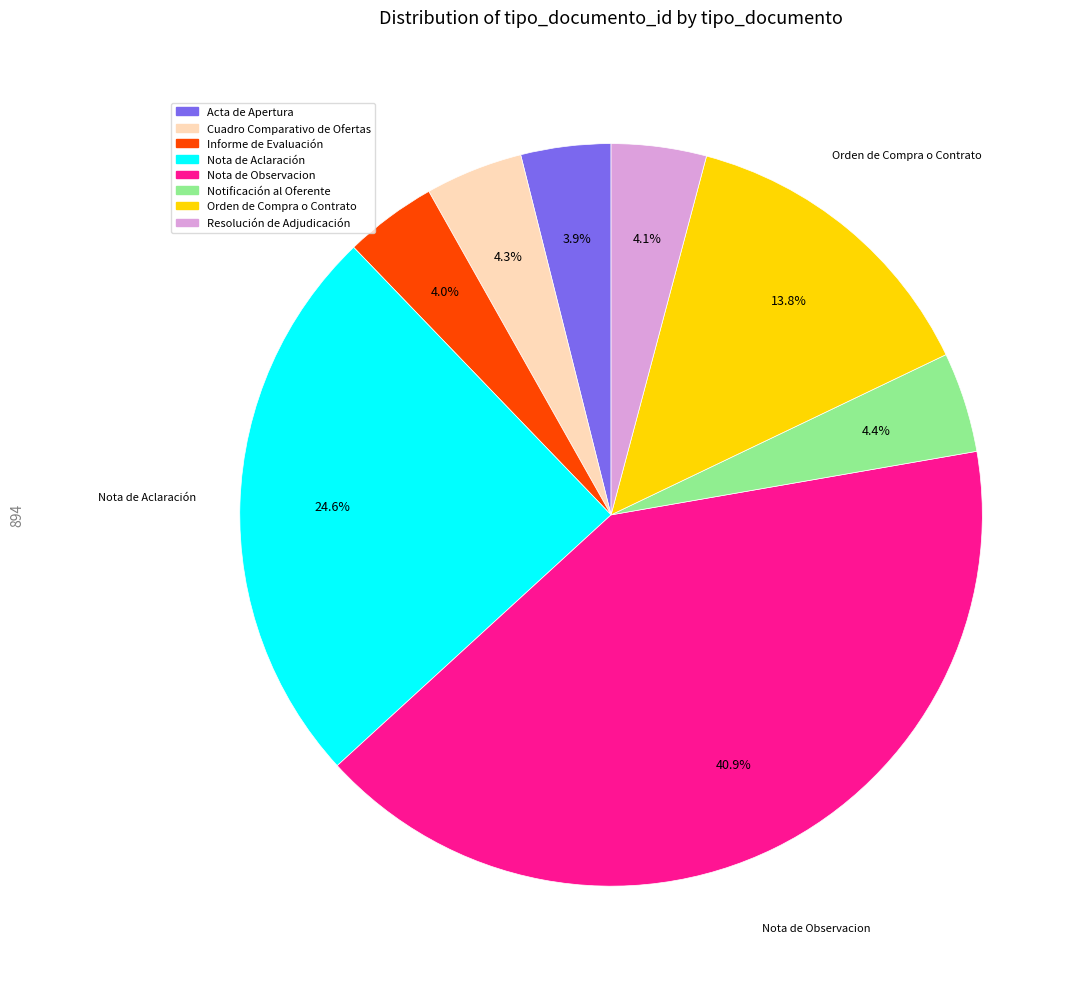

The Cuadro Comparativo de Ofertas slice represents 4% of the pie. True or false?

True